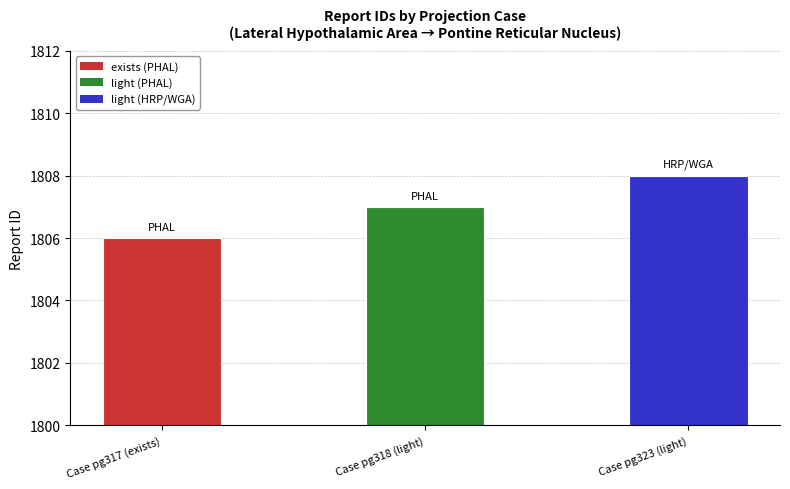

Are the bars horizontal?

No